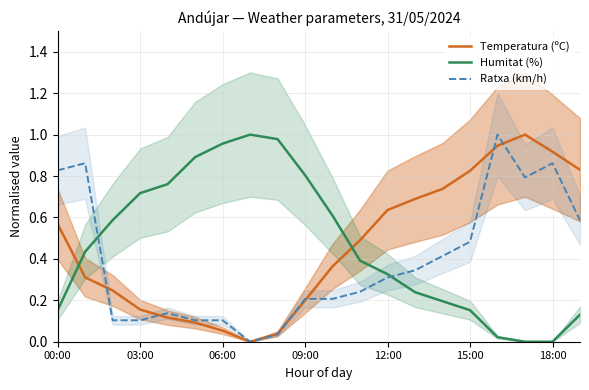

How many values in Humitat (%) are above zero?

18